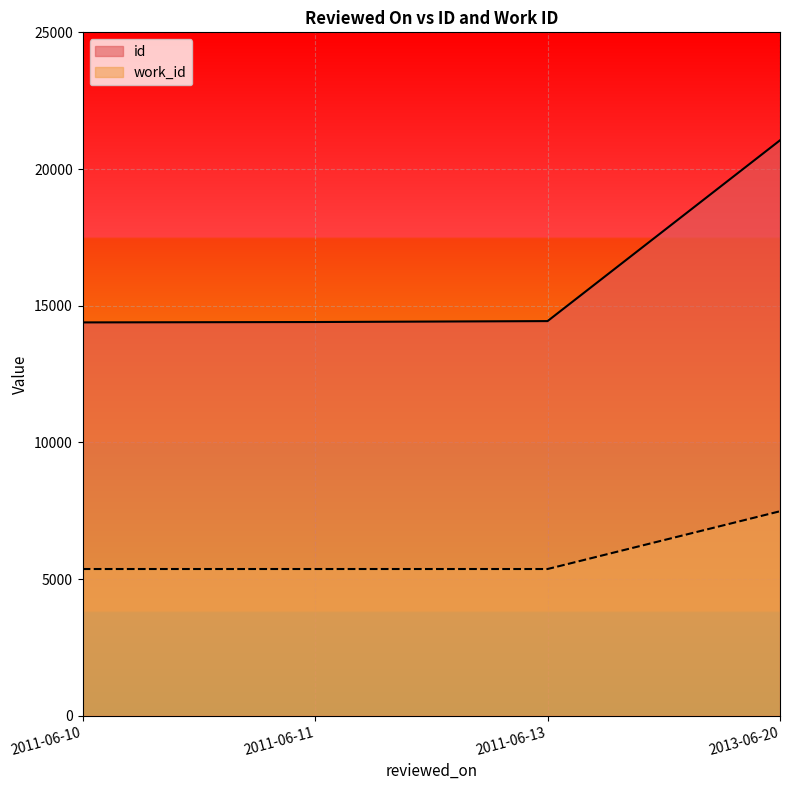

The value of id at 2011-06-13 is 14436. True or false?

True